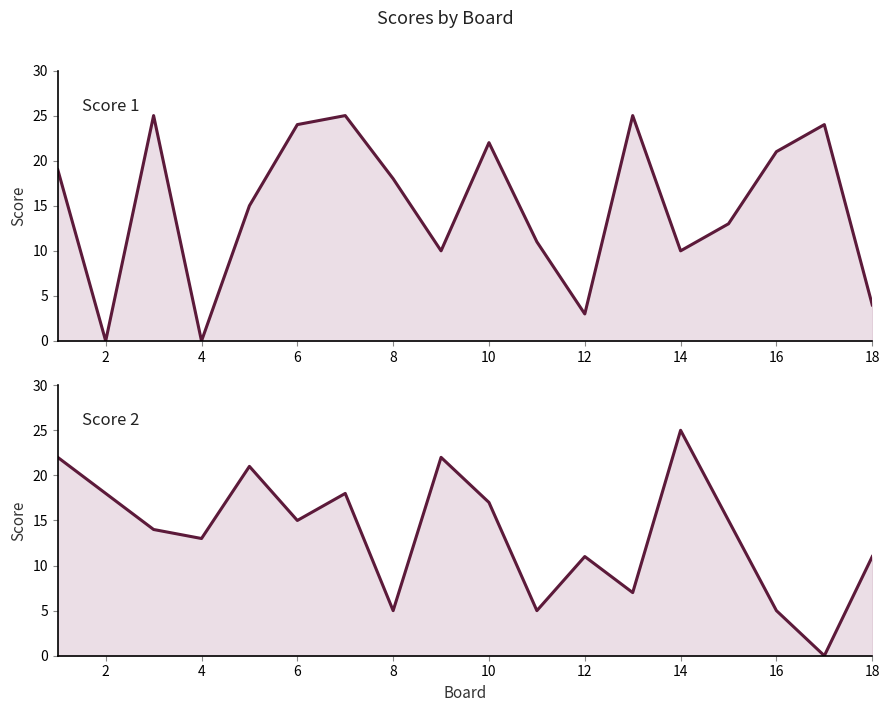

List the series in order of their peak value, lowest first.

Score 1, Score 2